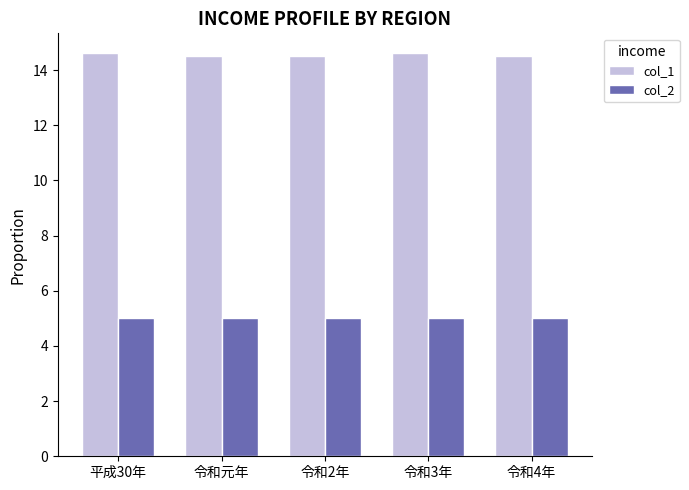

Is the value of col_2 at 令和4年 greater than the value of col_1 at 令和元年?

No